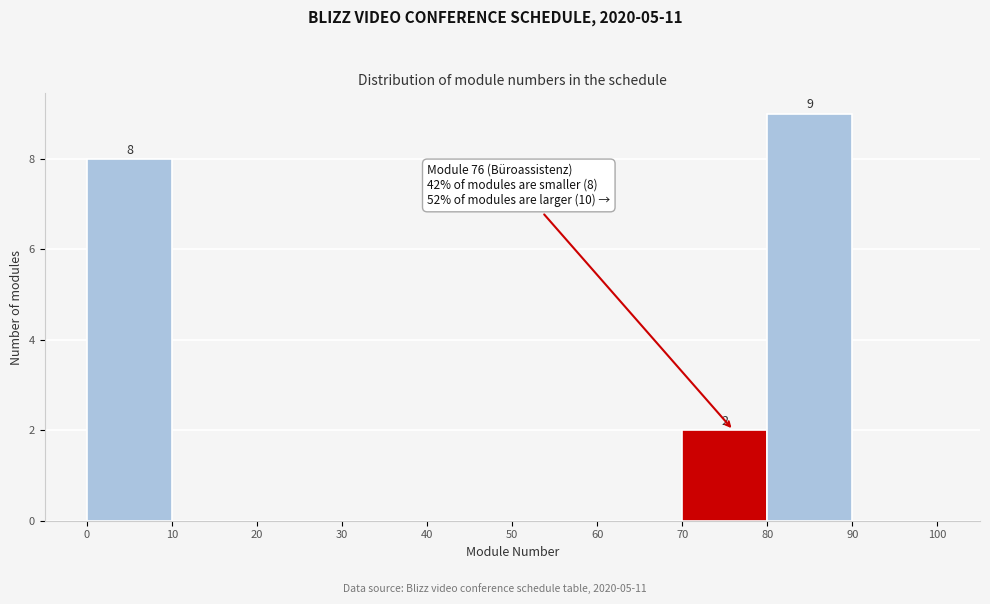

Over which range of the x-axis is the bar tallest?

80 to 90